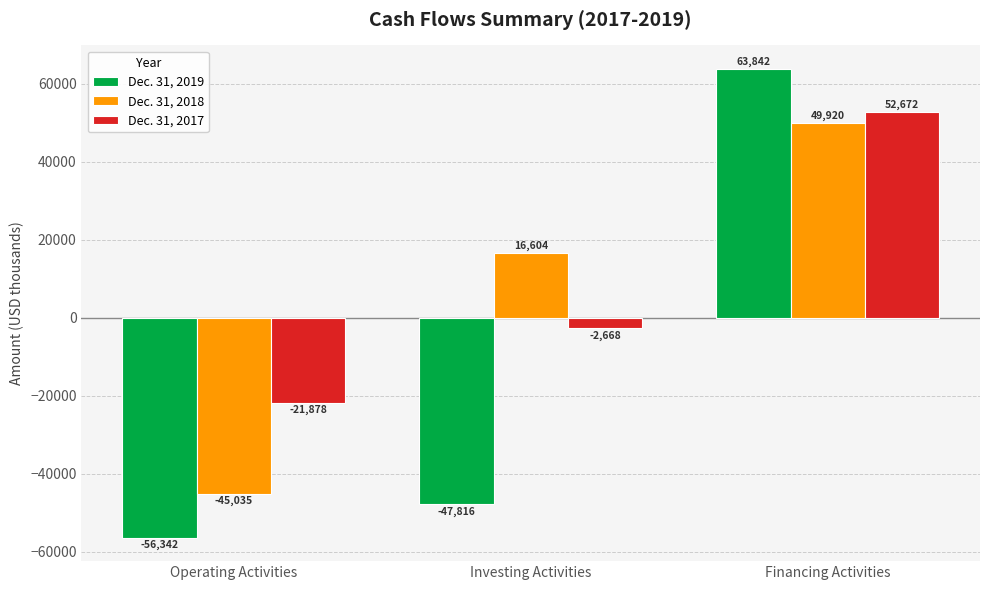

Which series has the widest spread of values?

Dec. 31, 2019